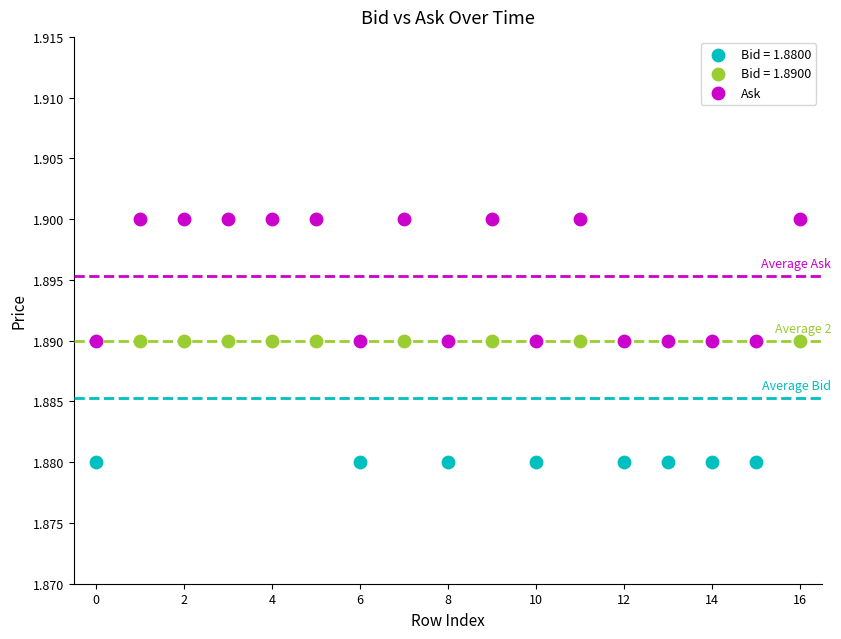

Which series reaches the minimum Y coordinate?

Bid = 1.8800